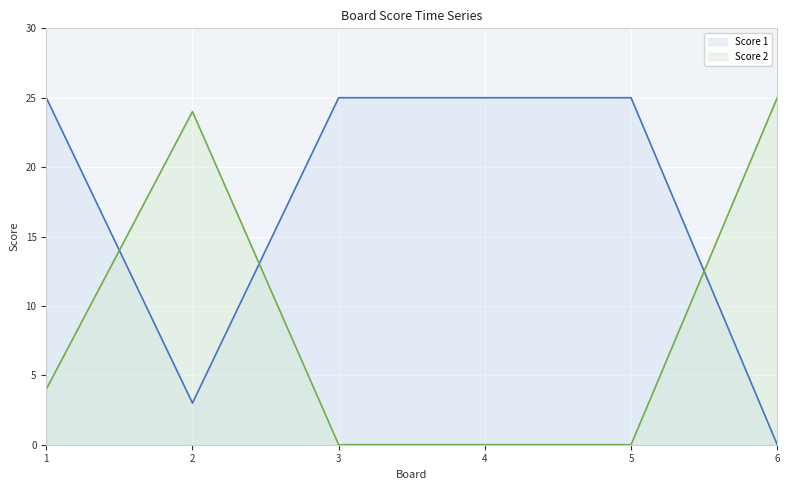

True or false: Score 1 has a value of 42 at 1.

False